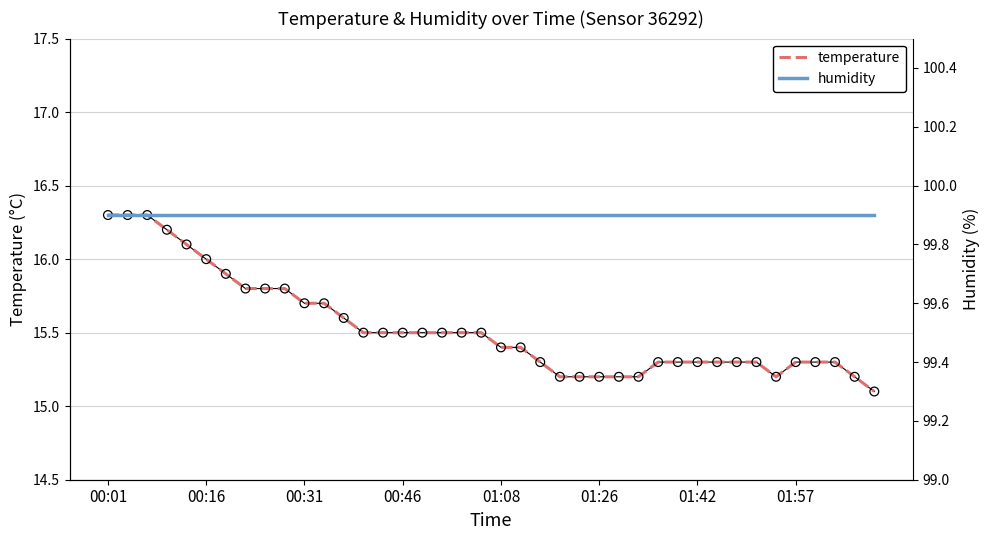

Which series has the widest spread of Y values?

temperature